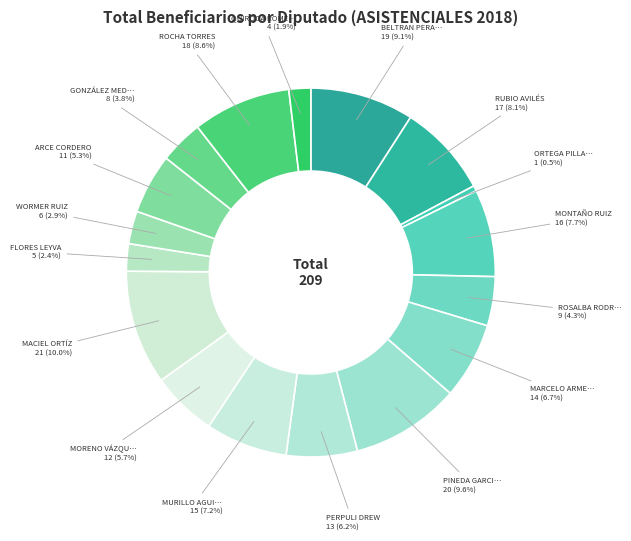

Count the number of slices in the pie.

17